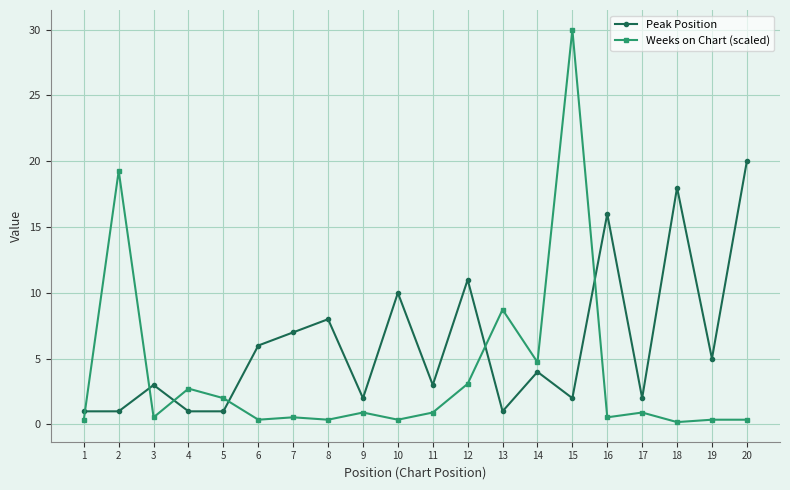

Is it true that Peak Position equals 3.6 at 8?

False